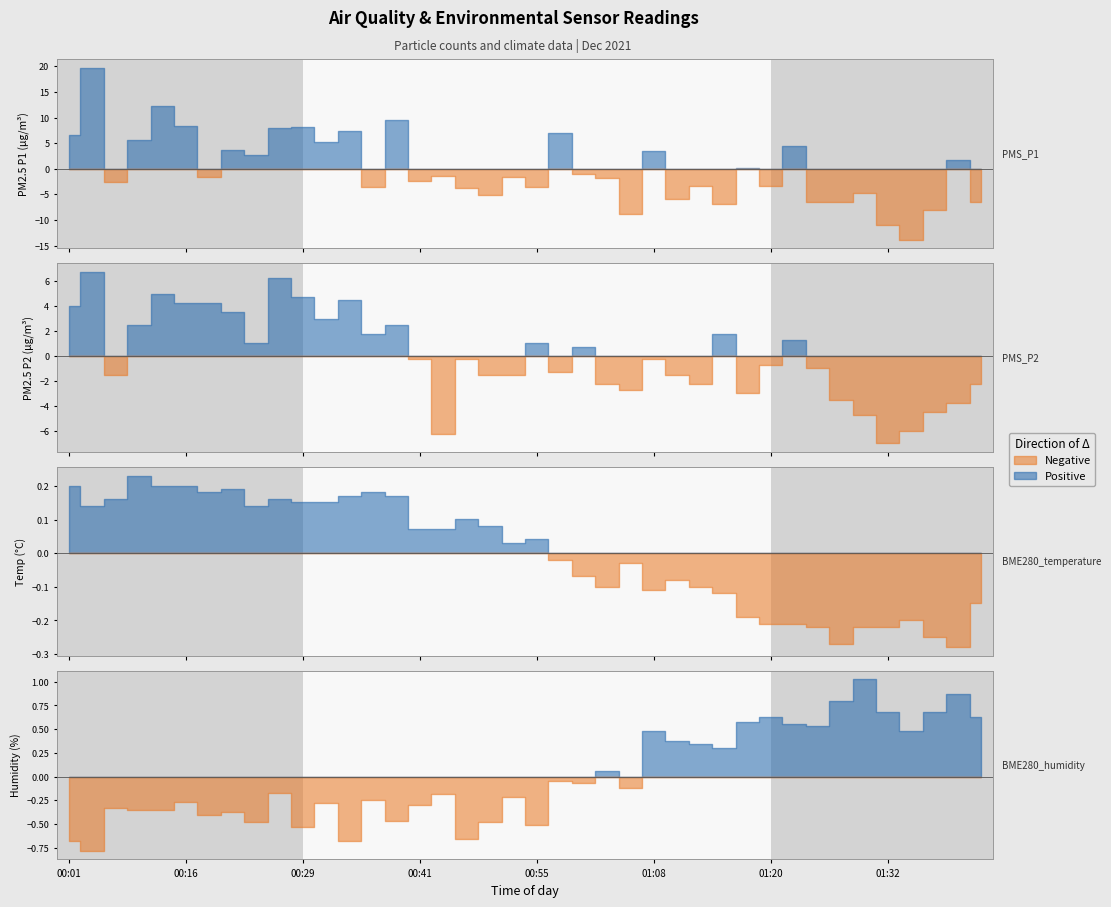

Which series has the widest spread of values?

PMS_P1